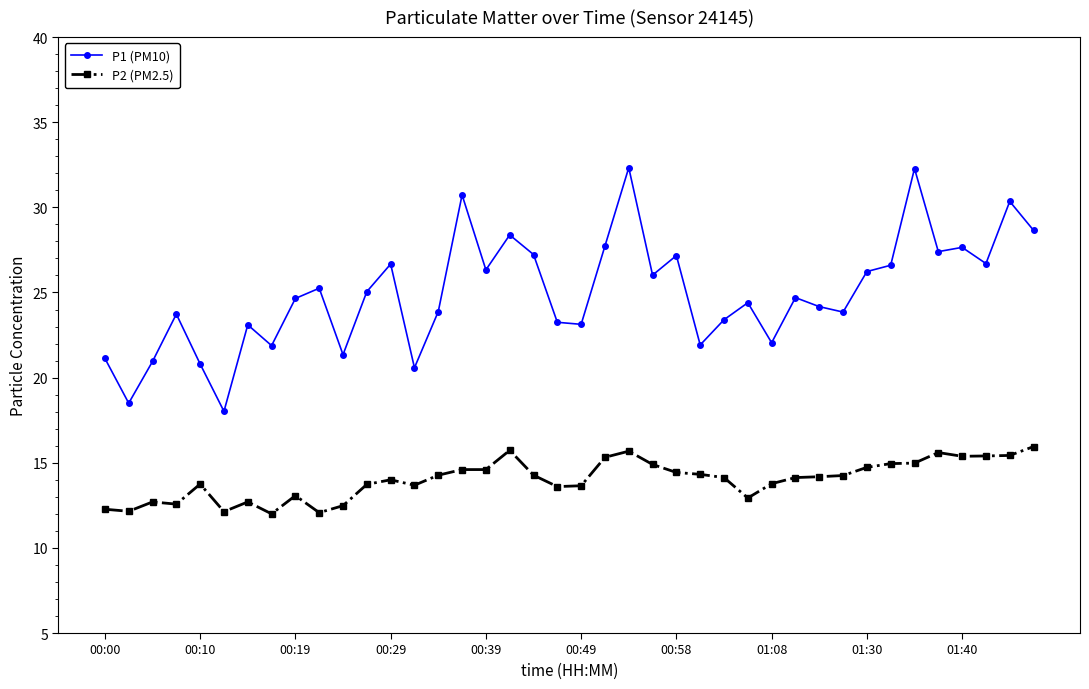

Rank the series by their maximum value, from highest to lowest.

P1 (PM10), P2 (PM2.5)